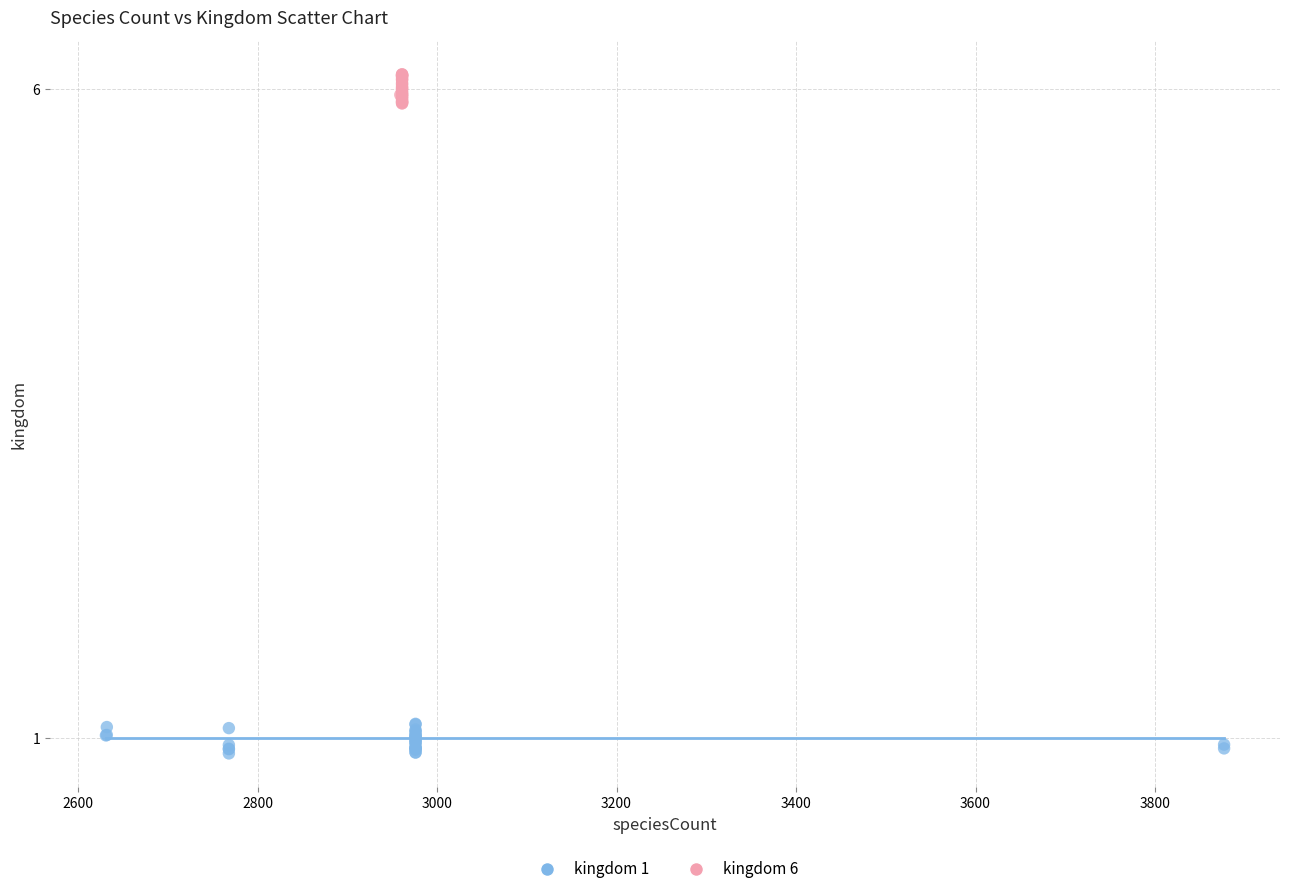

Which series reaches the maximum Y coordinate?

kingdom 6